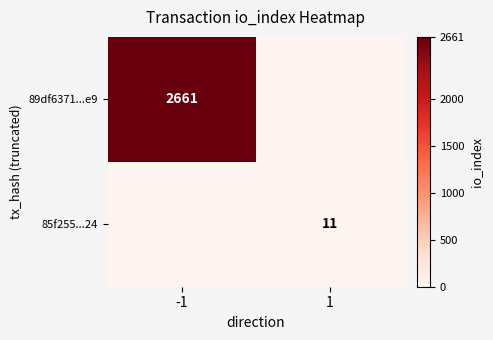

The 89df6371...e9 series shows 878 at -1. True or false?

False